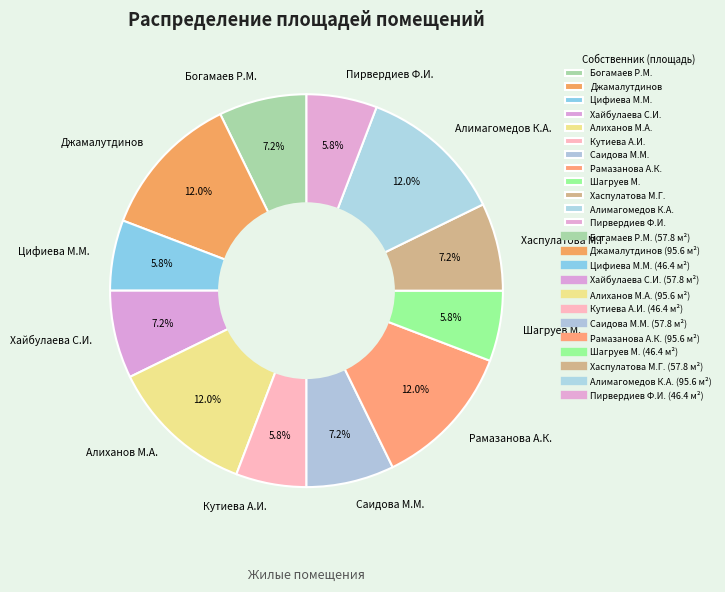

True or false: Алимагомедов К.А. accounts for 1% of the total.

False